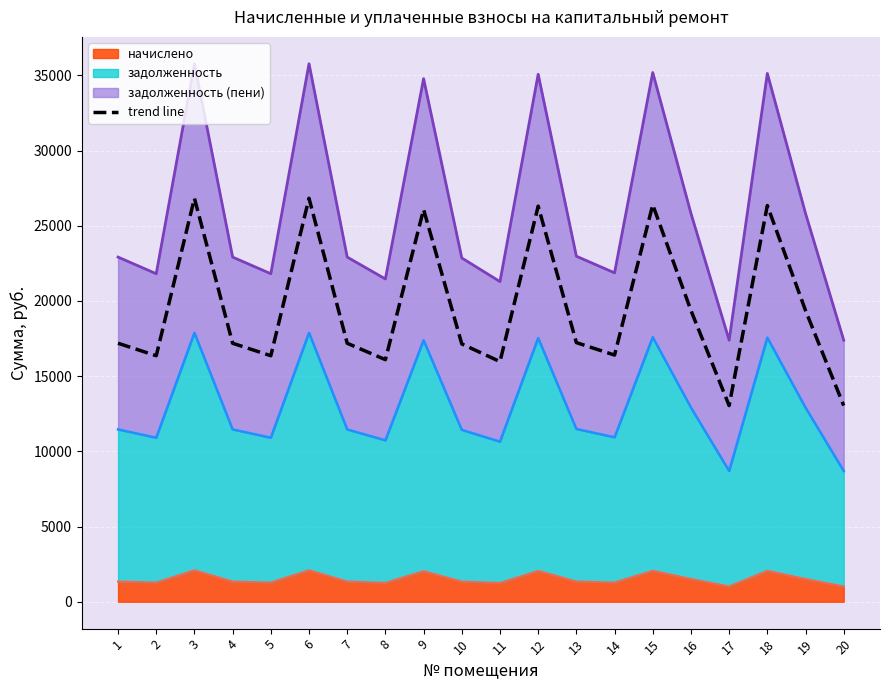

What is the value of the 16th point from the left?

19368.6